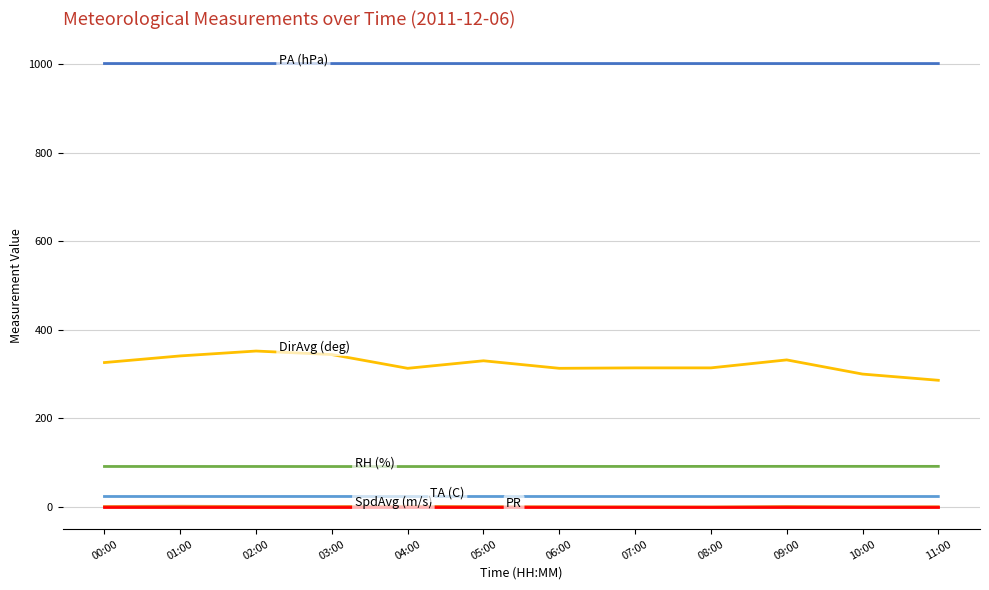

What is the greatest value displayed?

1000.8